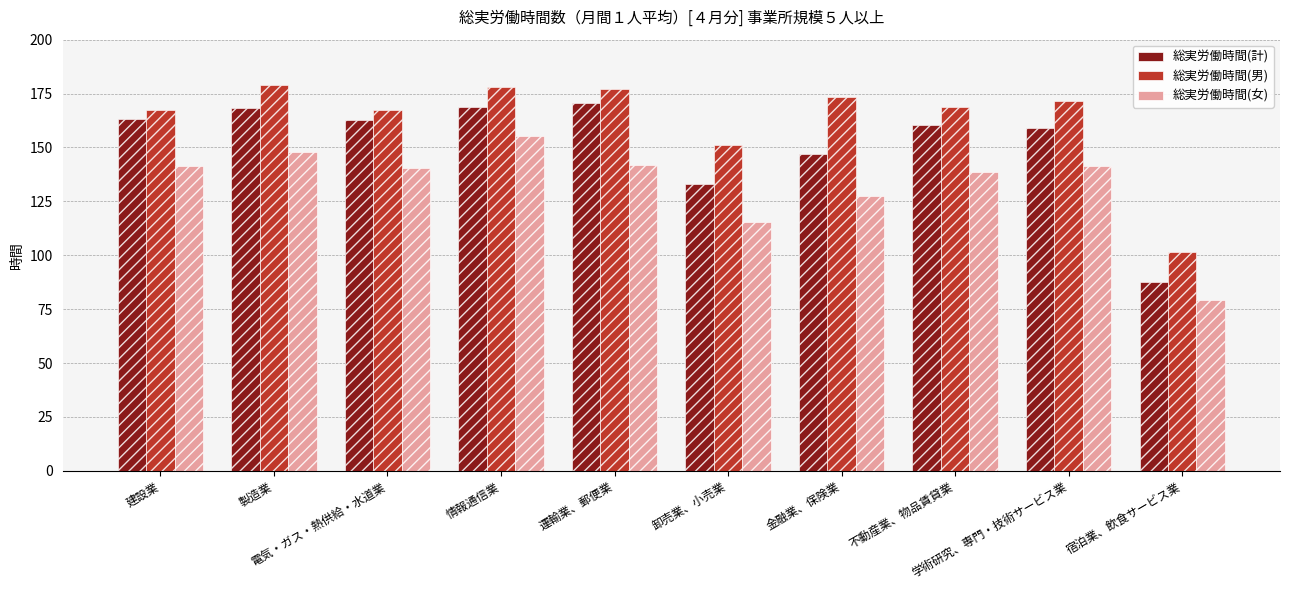

Reading left to right, extract all data points from this chart.

総実労働時間(計): 建設業=163.0	製造業=168.4	電気・ガス・熱供給・水道業=162.7	情報通信業=168.6	運輸業、郵便業=170.5	卸売業、小売業=133.2	金融業、保険業=147.1	不動産業、物品賃貸業=160.4	学術研究、専門・技術サービス業=158.8	宿泊業、飲食サービス業=87.4
総実労働時間(男): 建設業=167.5	製造業=178.8	電気・ガス・熱供給・水道業=167.3	情報通信業=178.0	運輸業、郵便業=177.2	卸売業、小売業=151.0	金融業、保険業=173.4	不動産業、物品賃貸業=168.6	学術研究、専門・技術サービス業=171.7	宿泊業、飲食サービス業=101.3
総実労働時間(女): 建設業=141.3	製造業=147.9	電気・ガス・熱供給・水道業=140.4	情報通信業=155.1	運輸業、郵便業=141.8	卸売業、小売業=115.6	金融業、保険業=127.7	不動産業、物品賃貸業=138.8	学術研究、専門・技術サービス業=141.2	宿泊業、飲食サービス業=79.1